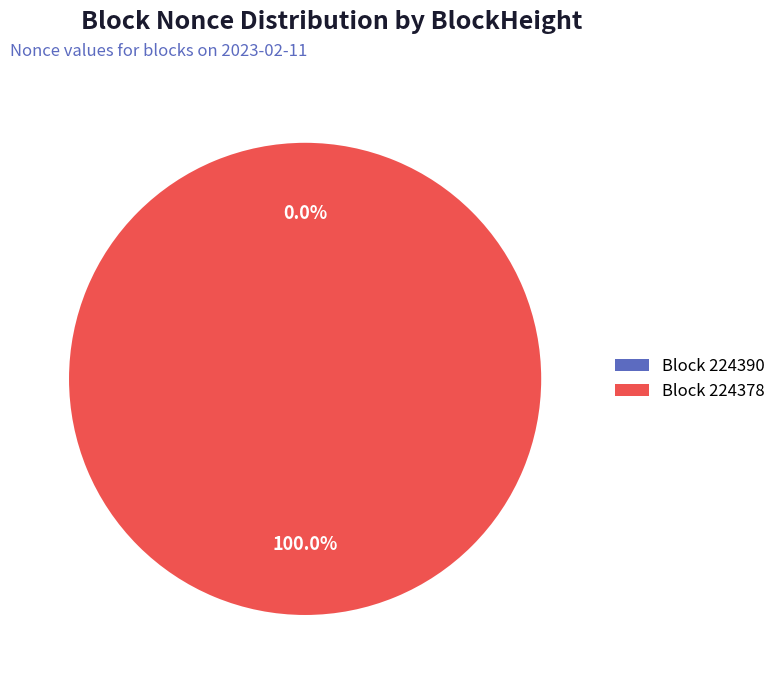

The 224390 slice represents 0% of the pie. True or false?

True